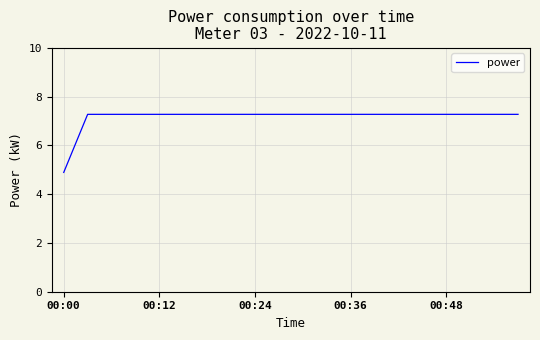

Reading left to right, what are all the values shown in this chart?

4.9	7.3	7.3	7.3	7.3	7.3	7.3	7.3	7.3	7.3	7.3	7.3	7.3	7.3	7.3	7.3	7.3	7.3	7.3	7.3